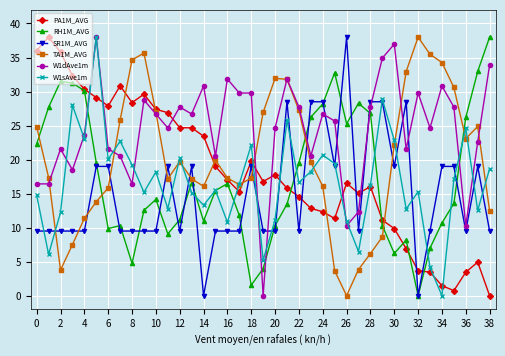

How many interior local valleys does the TA1M_AVG series have?

6